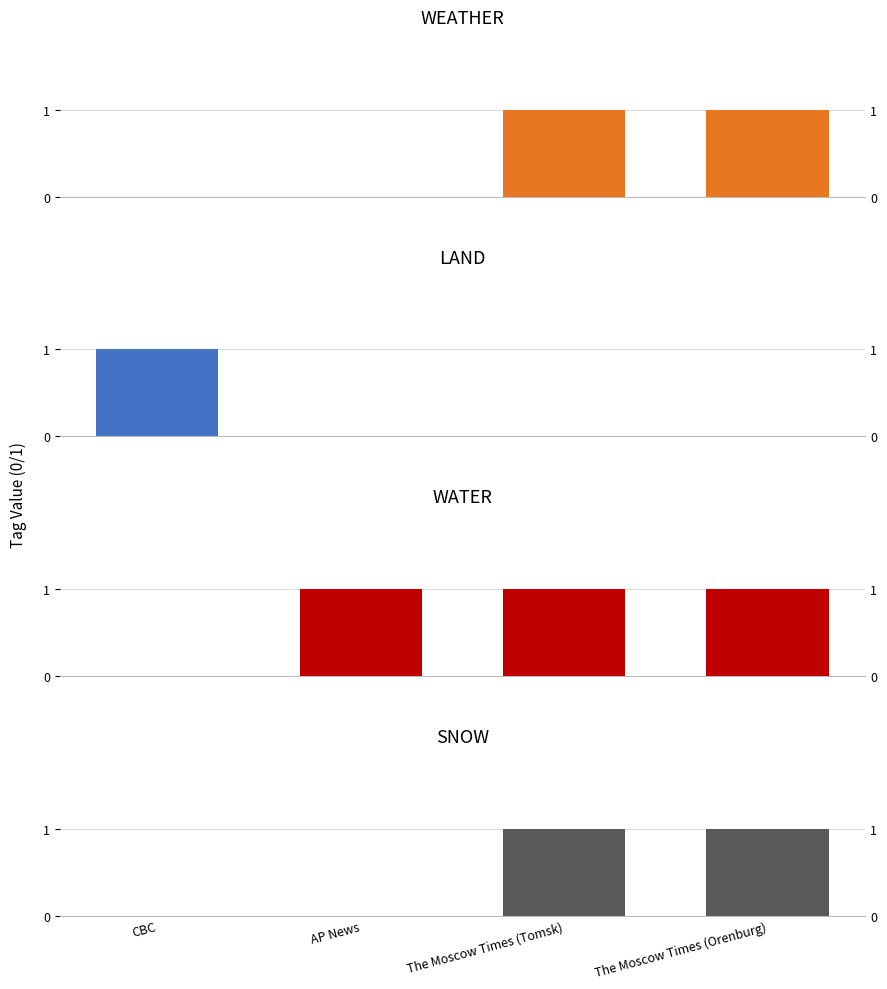

What is the total value across all series at The Moscow Times (Tomsk)?

3